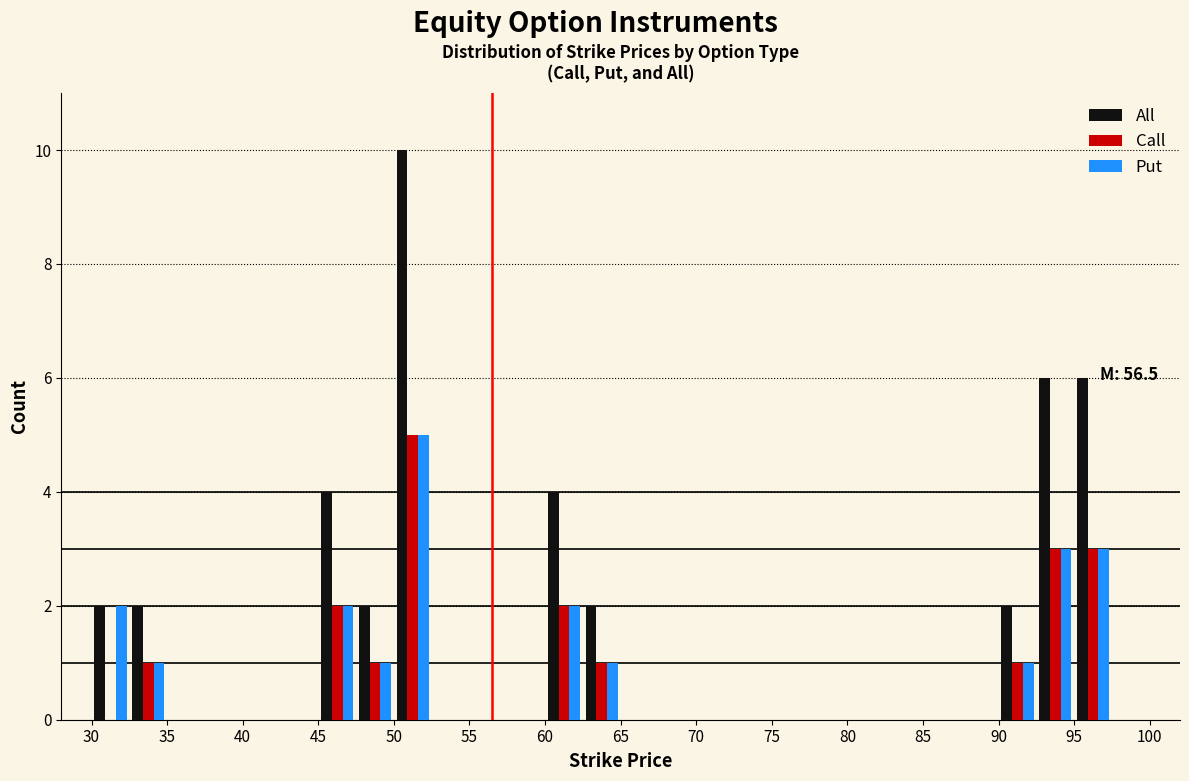

In the Put series, which range on the x-axis has the tallest bar?

50.0 to 52.5